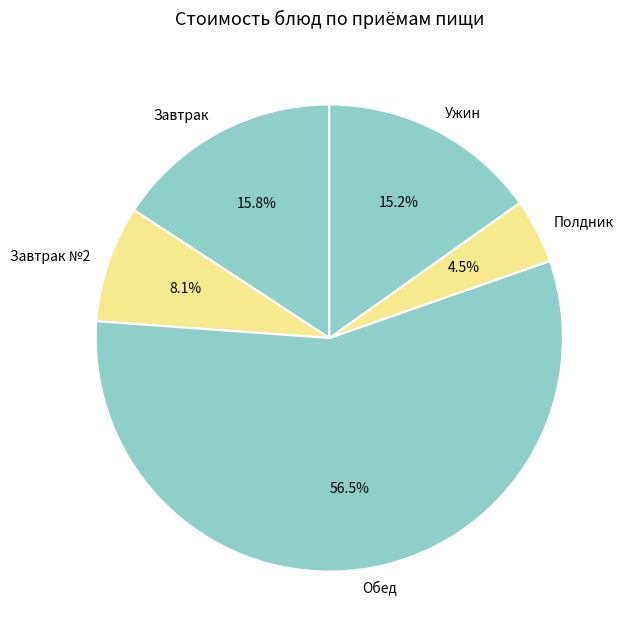

Is there any slice that represents more than half of the pie?

Yes